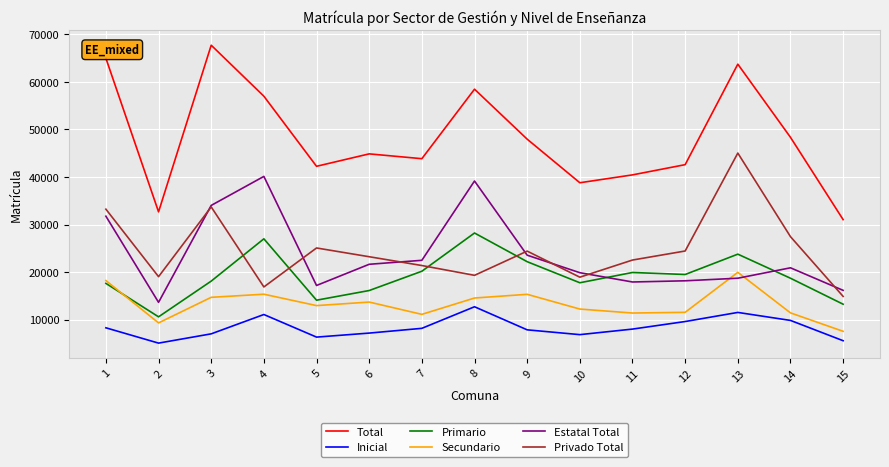

The Total series shows 46187 at 15. True or false?

False